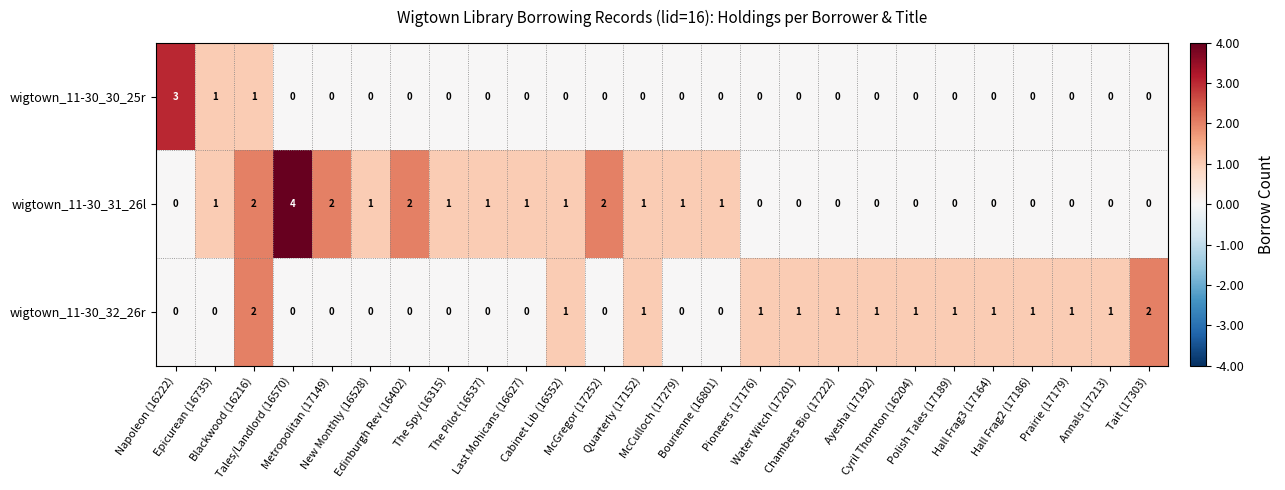

At how many categories does at least one series exceed 0?

26